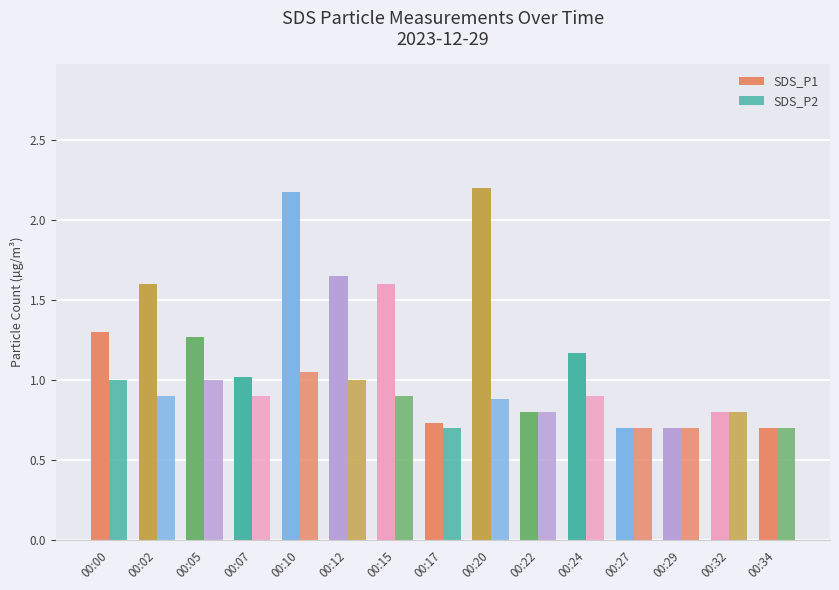

Reading left to right, list all the values displayed in this chart.

SDS_P1: 1.3	1.6	1.3	1.0	2.2	1.6	1.6	0.7	2.2	0.8	1.2	0.7	0.7	0.8	0.7
SDS_P2: 1.0	0.9	1.0	0.9	1.1	1.0	0.9	0.7	0.9	0.8	0.9	0.7	0.7	0.8	0.7